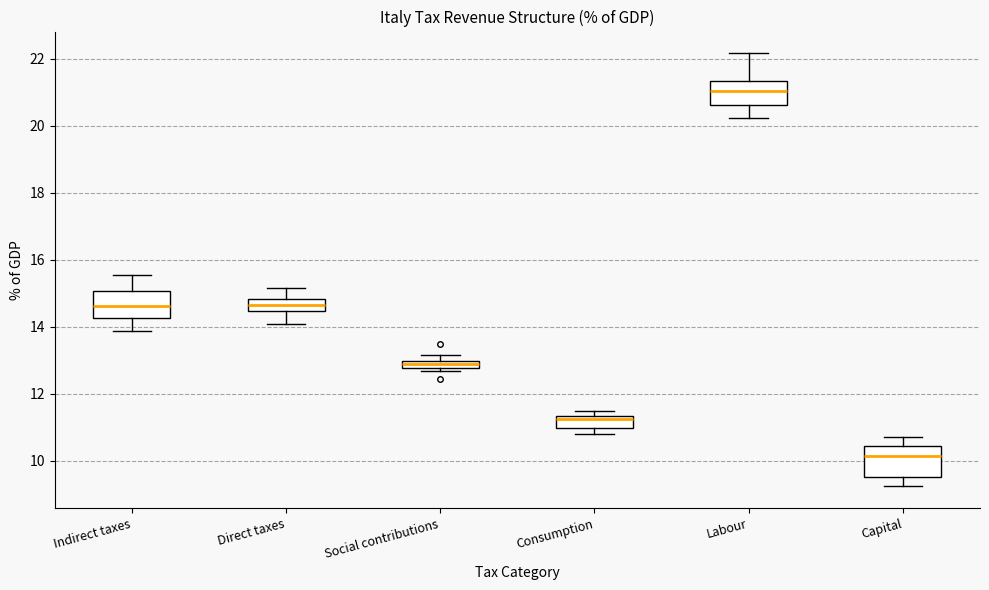

Where does the upper whisker of the box for Capital end on the y-axis? The values are not printed on the chart, so give them approximately, as read against the axis.

10.6